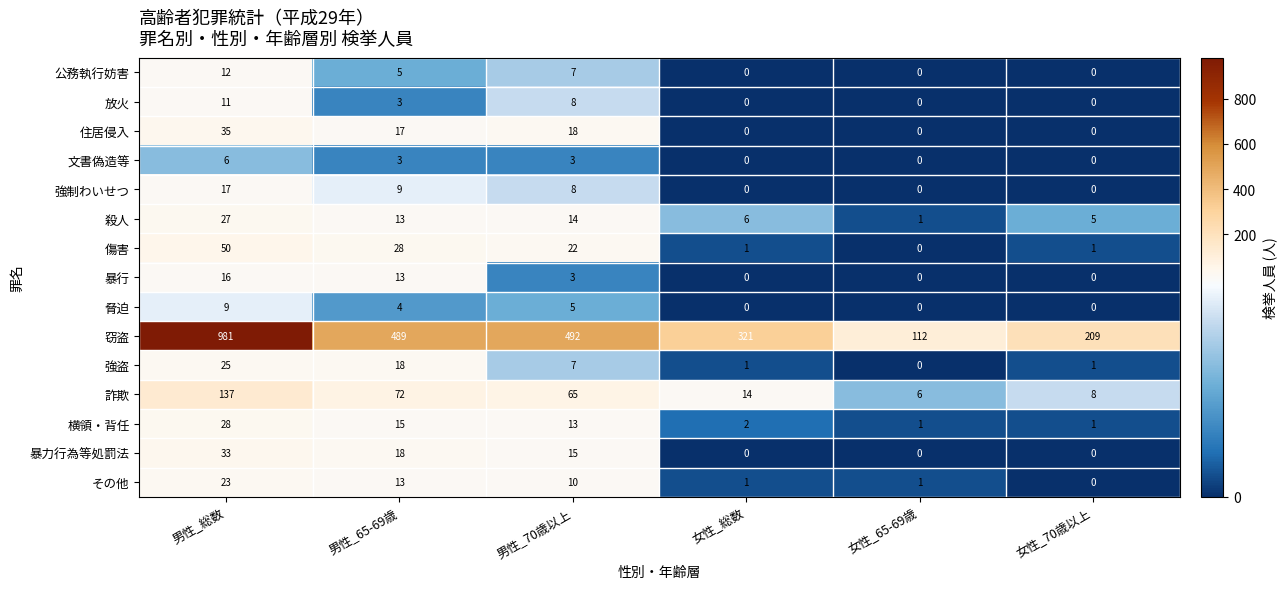

Where does the 強盗 series first go above 7?

男性_総数